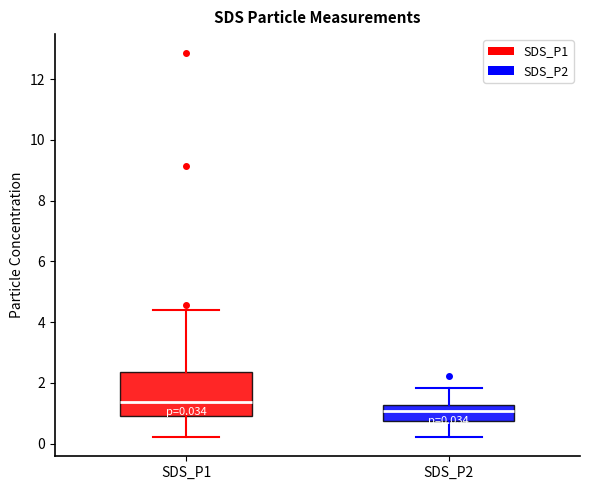

Which box's median line is the lowest?

SDS_P2